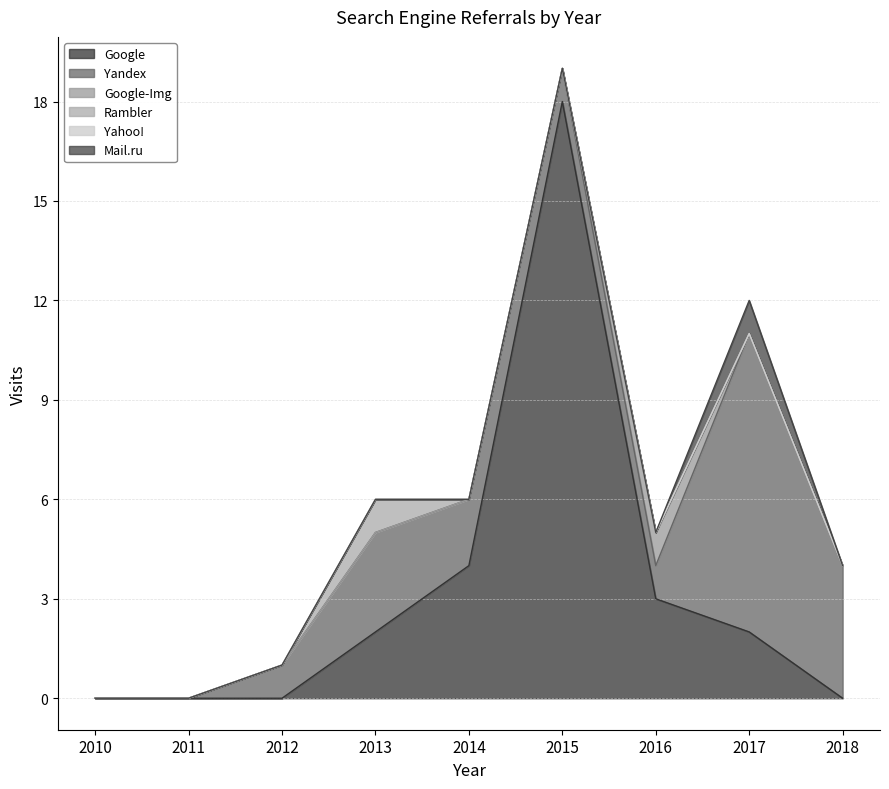

At which label does Google reach its peak?

2015